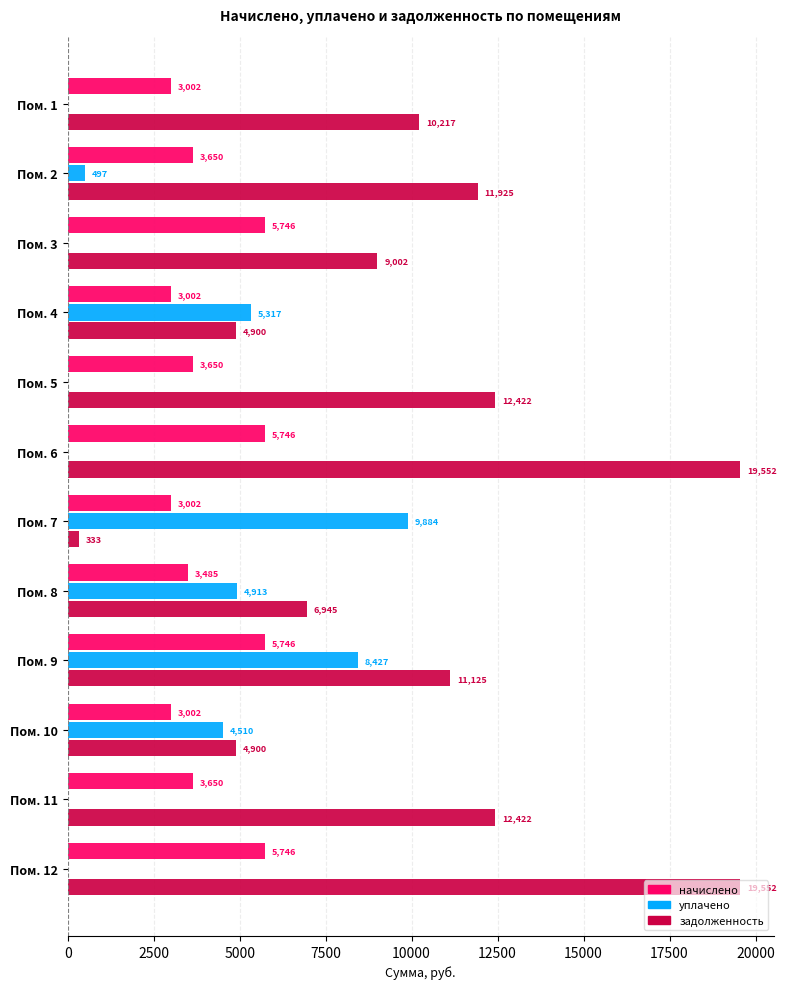

Is the value of задолженность at Пом. 5 greater than the value of уплачено at Пом. 5?

Yes